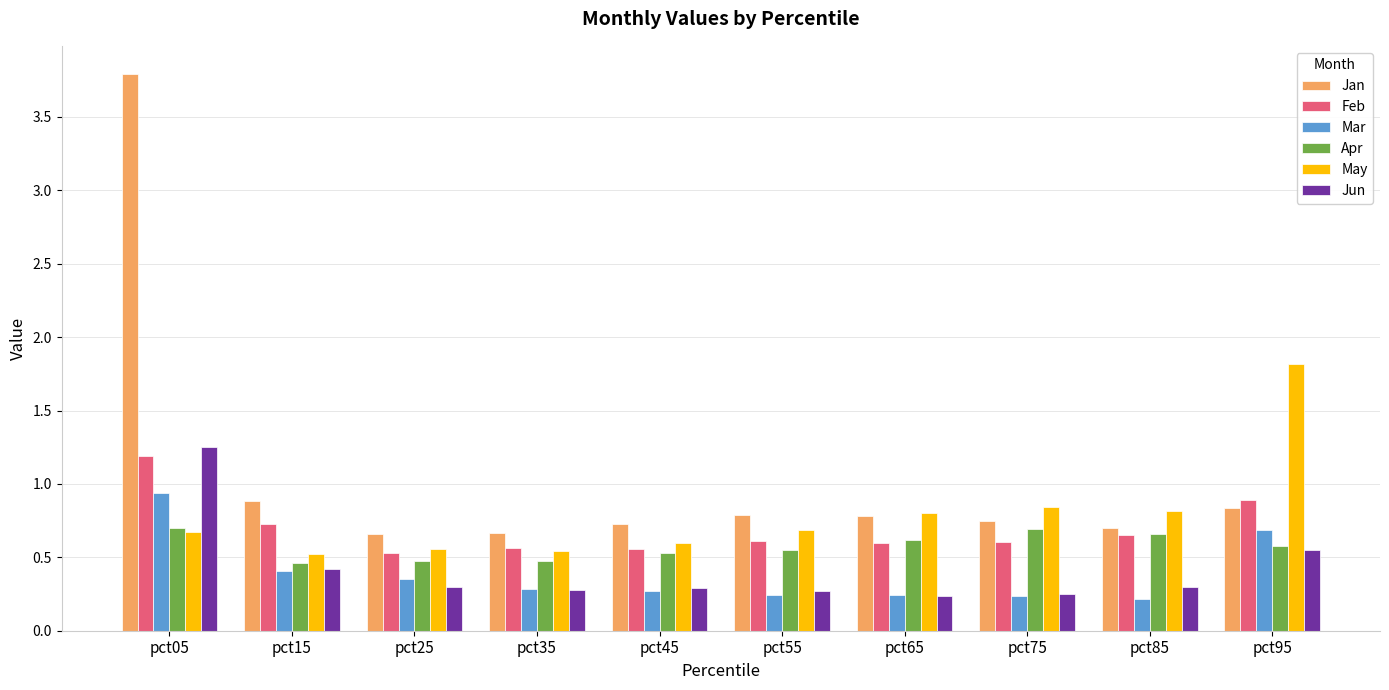

What is the sum of the Jan values at pct25 and pct55?

1.4